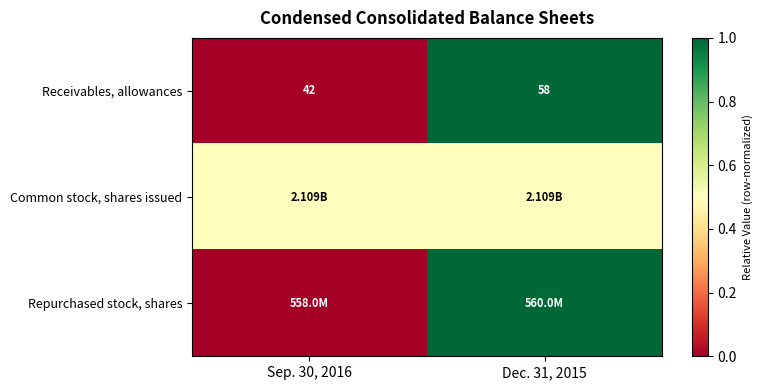

What is the sum of all Receivables, allowances values?

100.0